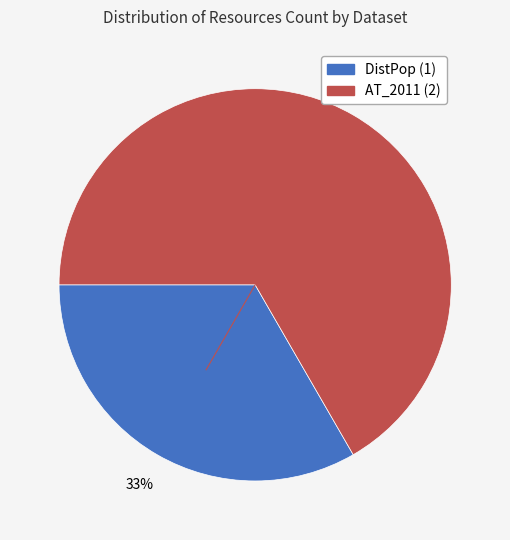

Is there a majority slice in this chart?

Yes